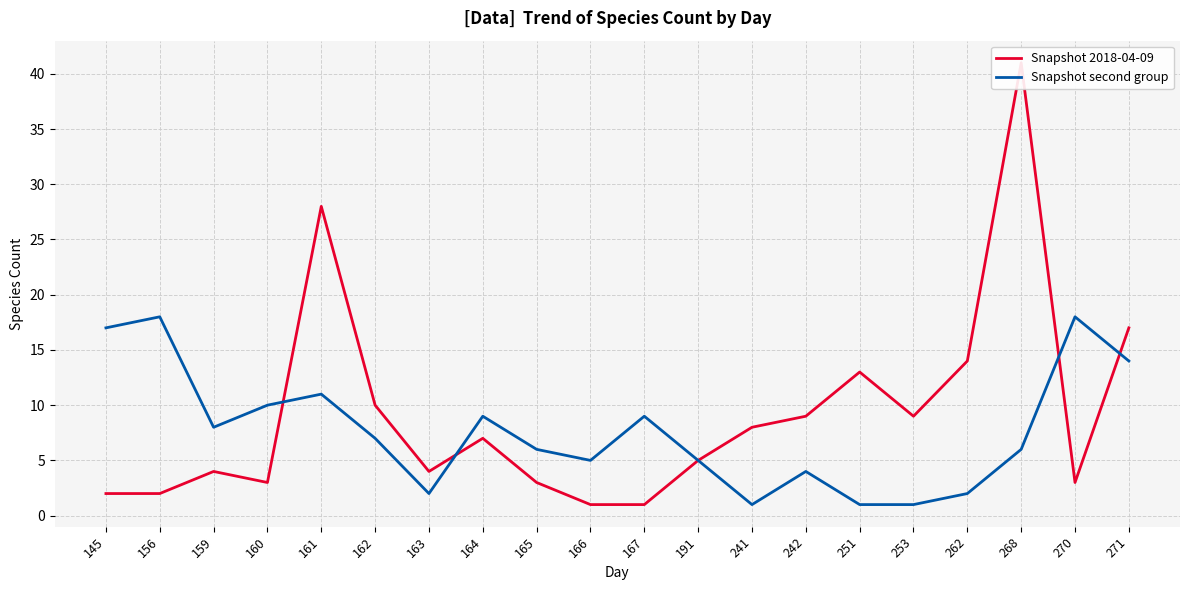

At which label does Snapshot 2018-04-09 first exceed 7?

161